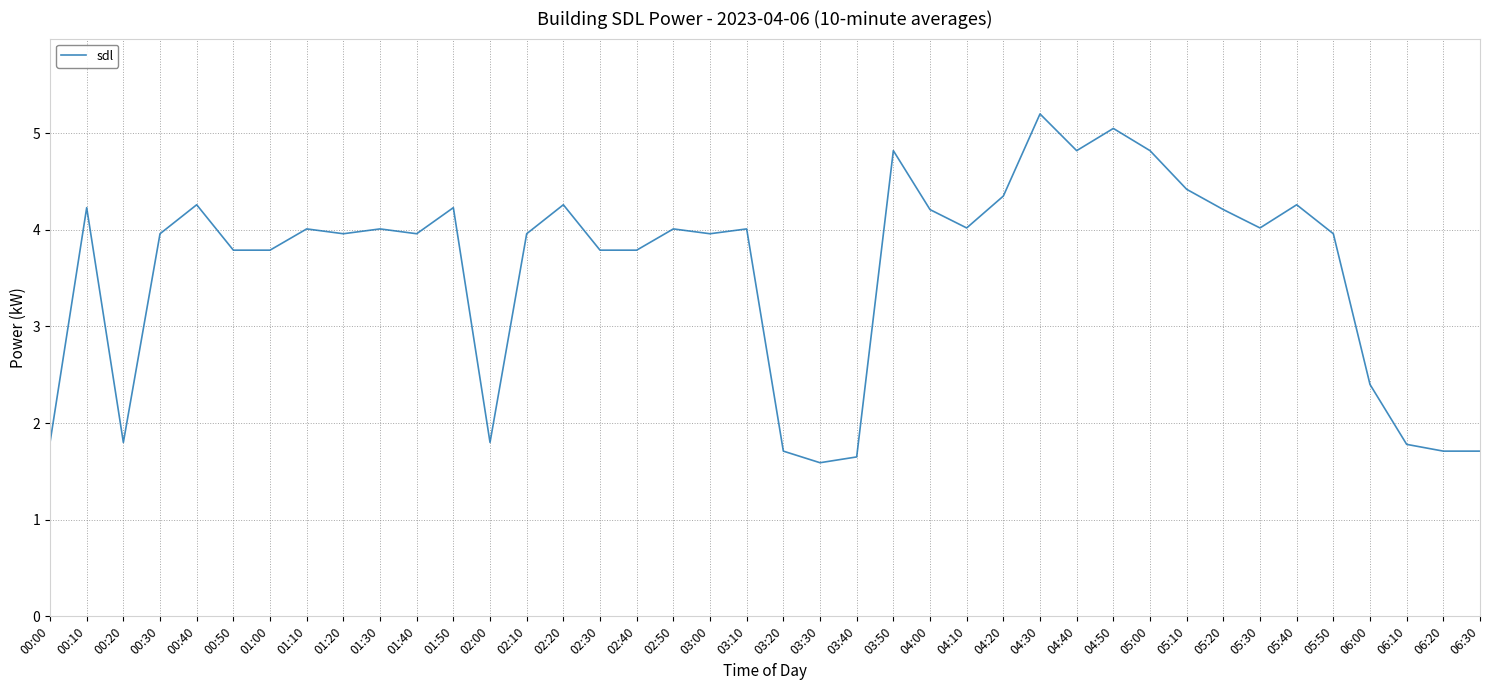

Approximately how many times larger is the value at 05:00 compared to 01:50?

1.1